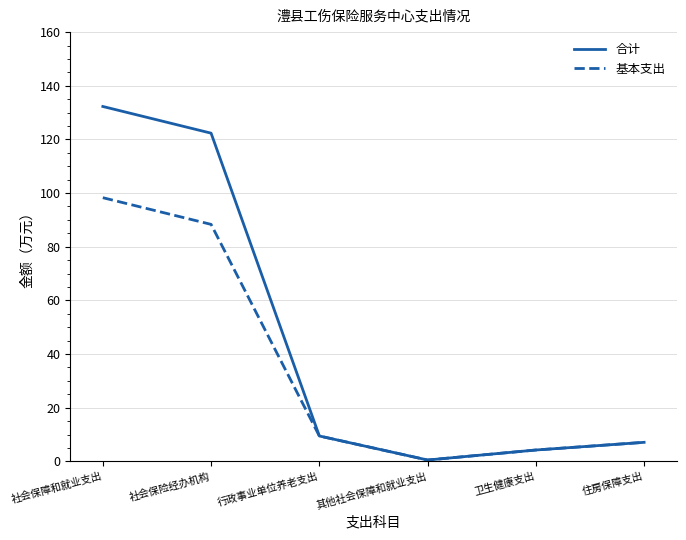

What is the total value across all series at 其他社会保障和就业支出?

1.0